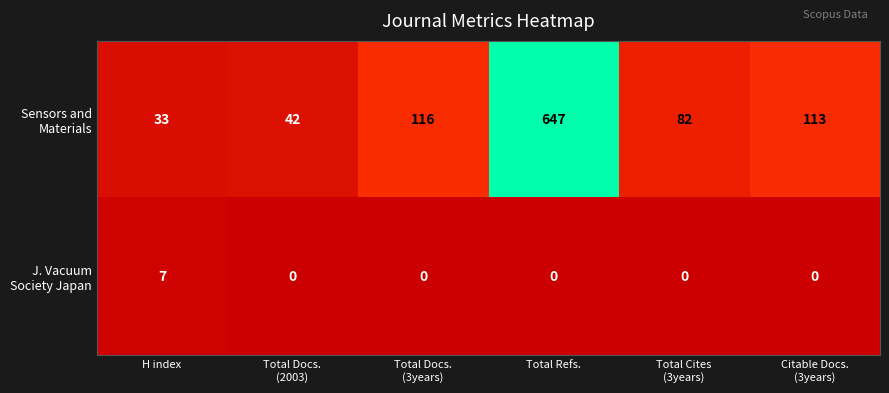

What is the total value across all series at H index?

40